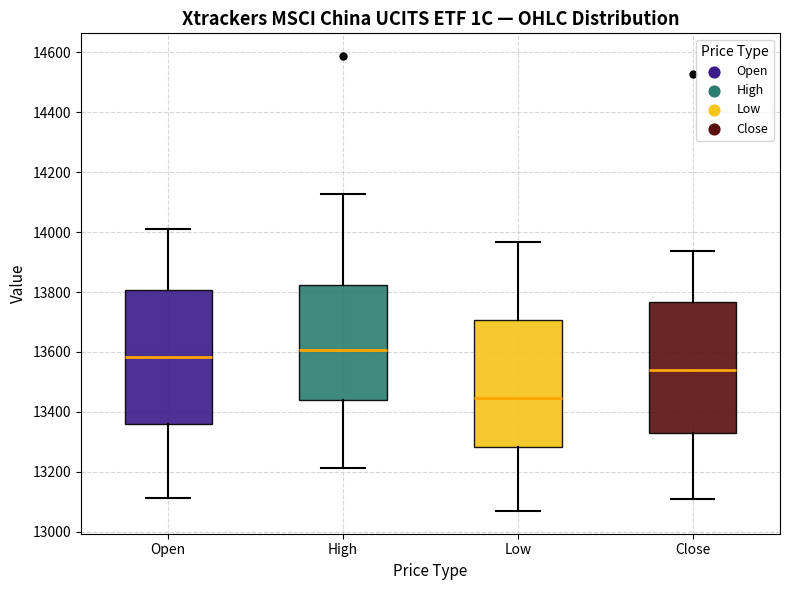

Reading left to right, read every box against the y-axis: the position of its median line, the range the box covers, and the ends of its whiskers. The values are not printed on the chart, so give them approximately, as read against the axis.

Open: median 13580, box 13360 to 13800, whiskers 13120 to 14020
High: median 13600, box 13440 to 13820, whiskers 13220 to 14120
Low: median 13440, box 13280 to 13700, whiskers 13060 to 13960
Close: median 13540, box 13320 to 13760, whiskers 13100 to 13940